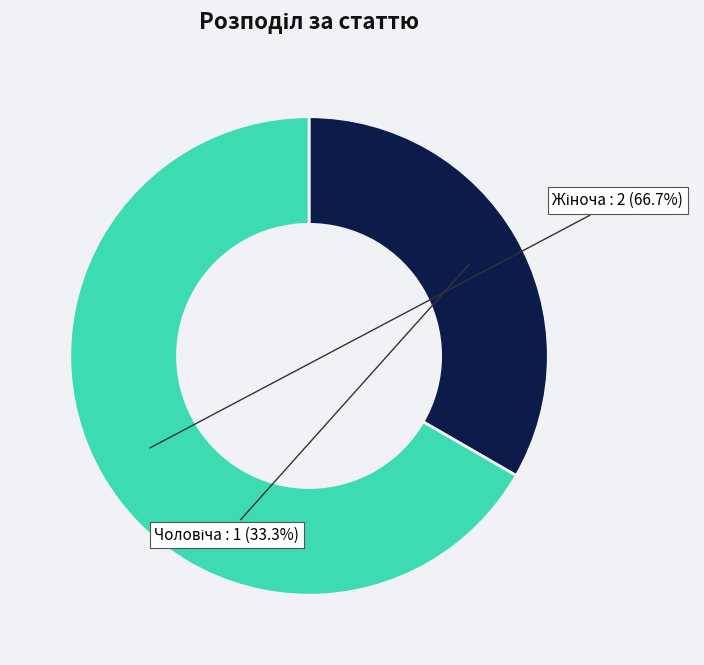

Does any single category account for the majority?

Yes